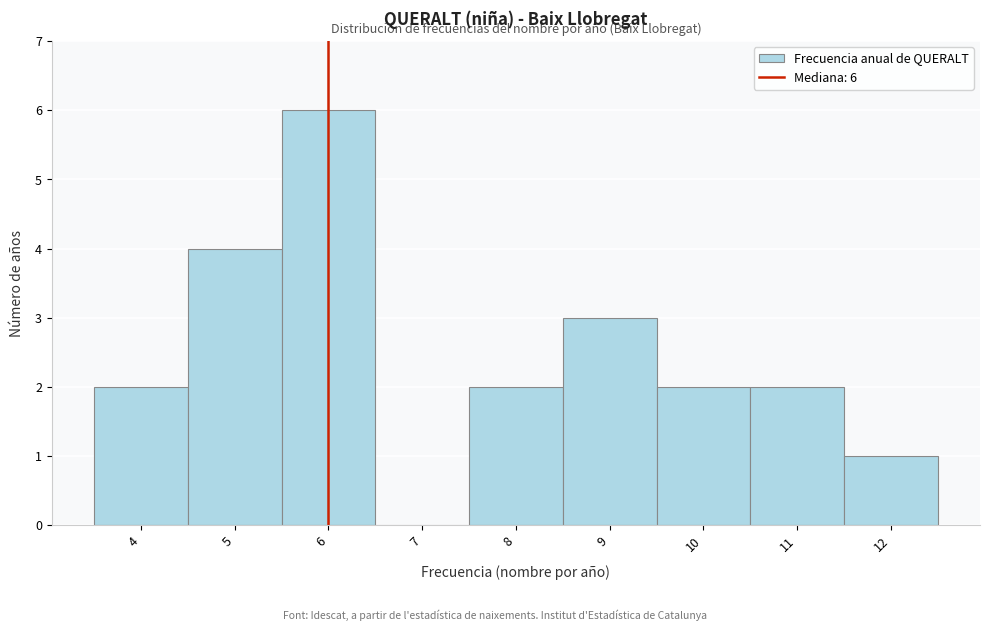

Which range on the x-axis has the tallest bar?

5.5 to 6.5